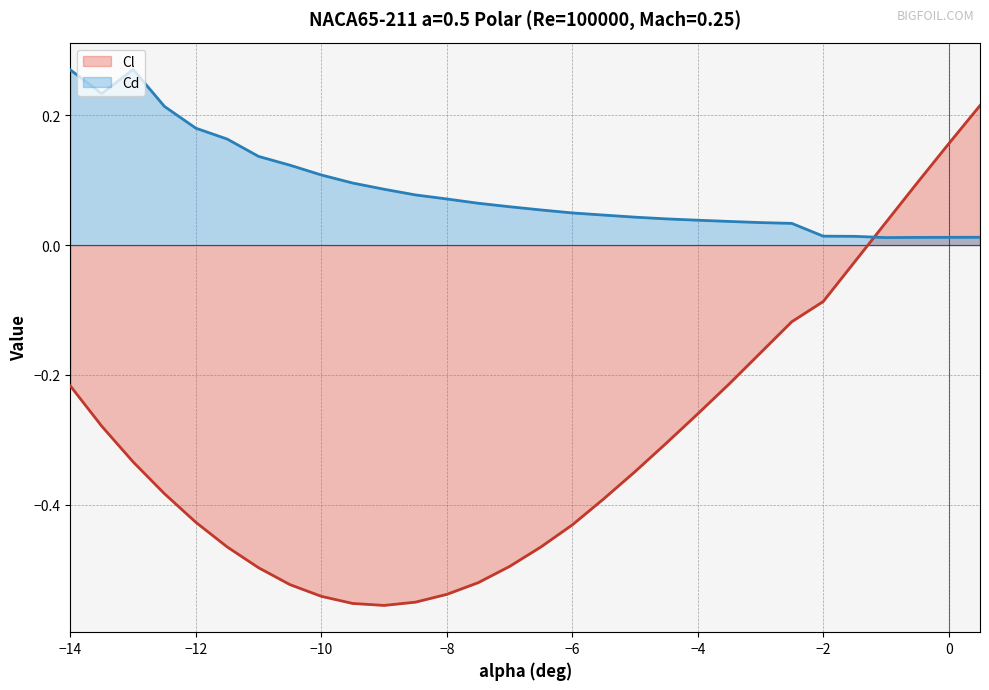

The Cl series shows -0.1 at −6. True or false?

False